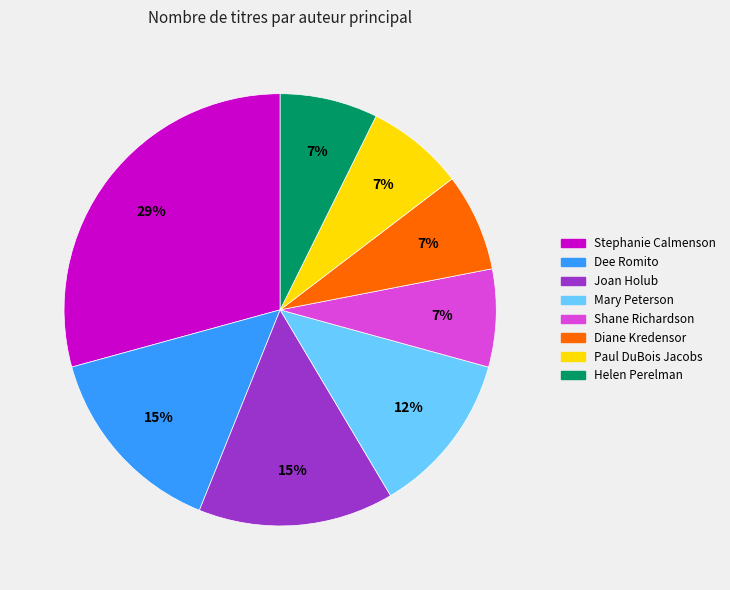

Do Helen Perelman and Paul DuBois Jacobs together represent more than half of the pie?

No